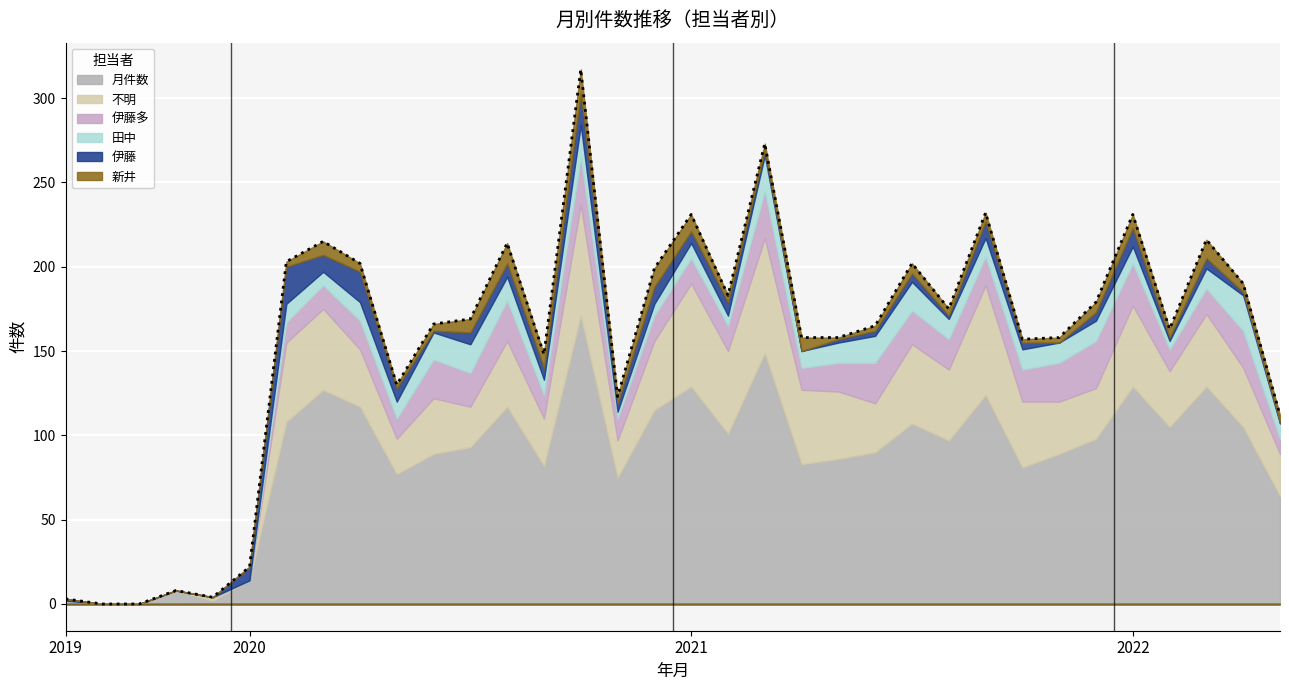

Where does the 伊藤多 series first go above 15?

2020-4